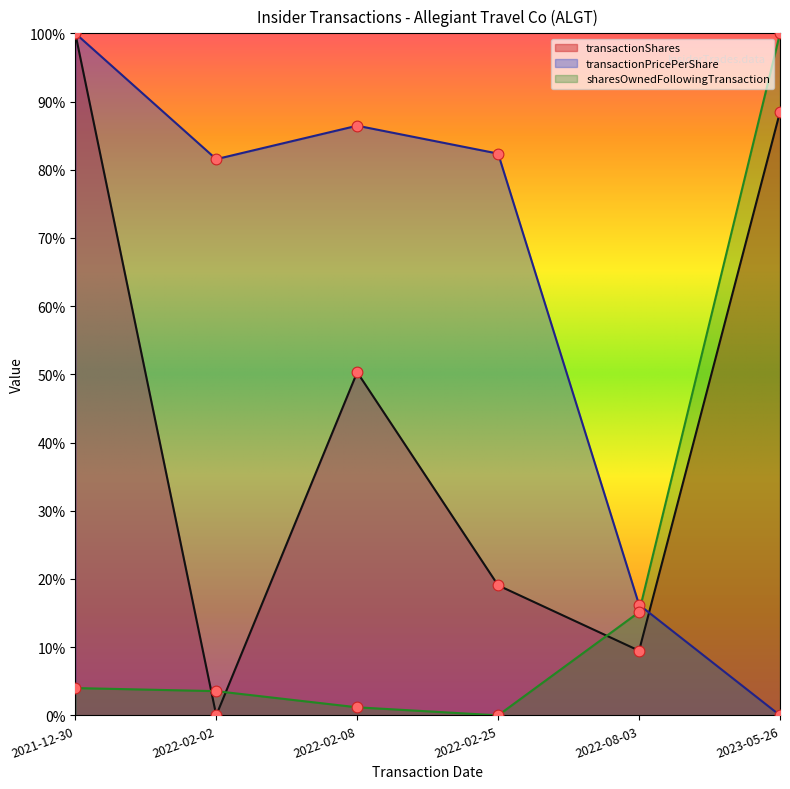

At which category is the sum across all series the highest?

2021-12-30